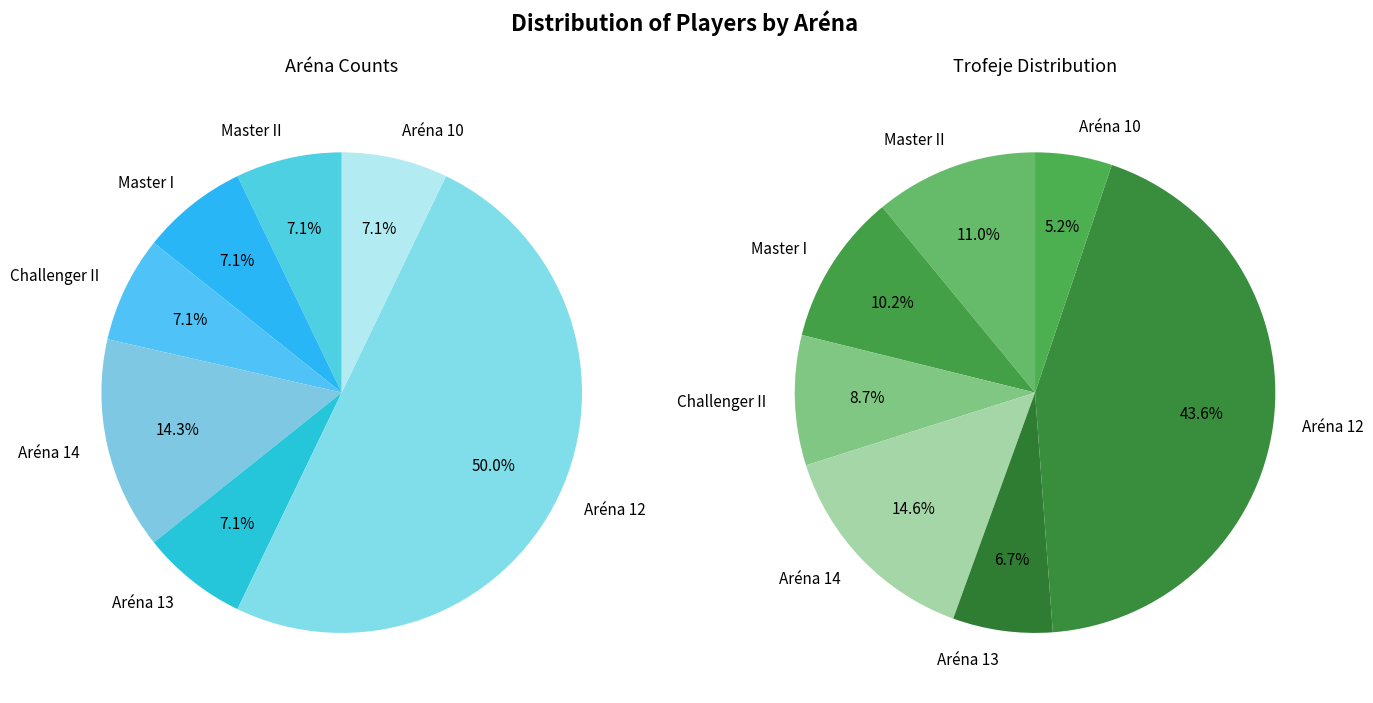

Does any single category account for the majority?

No